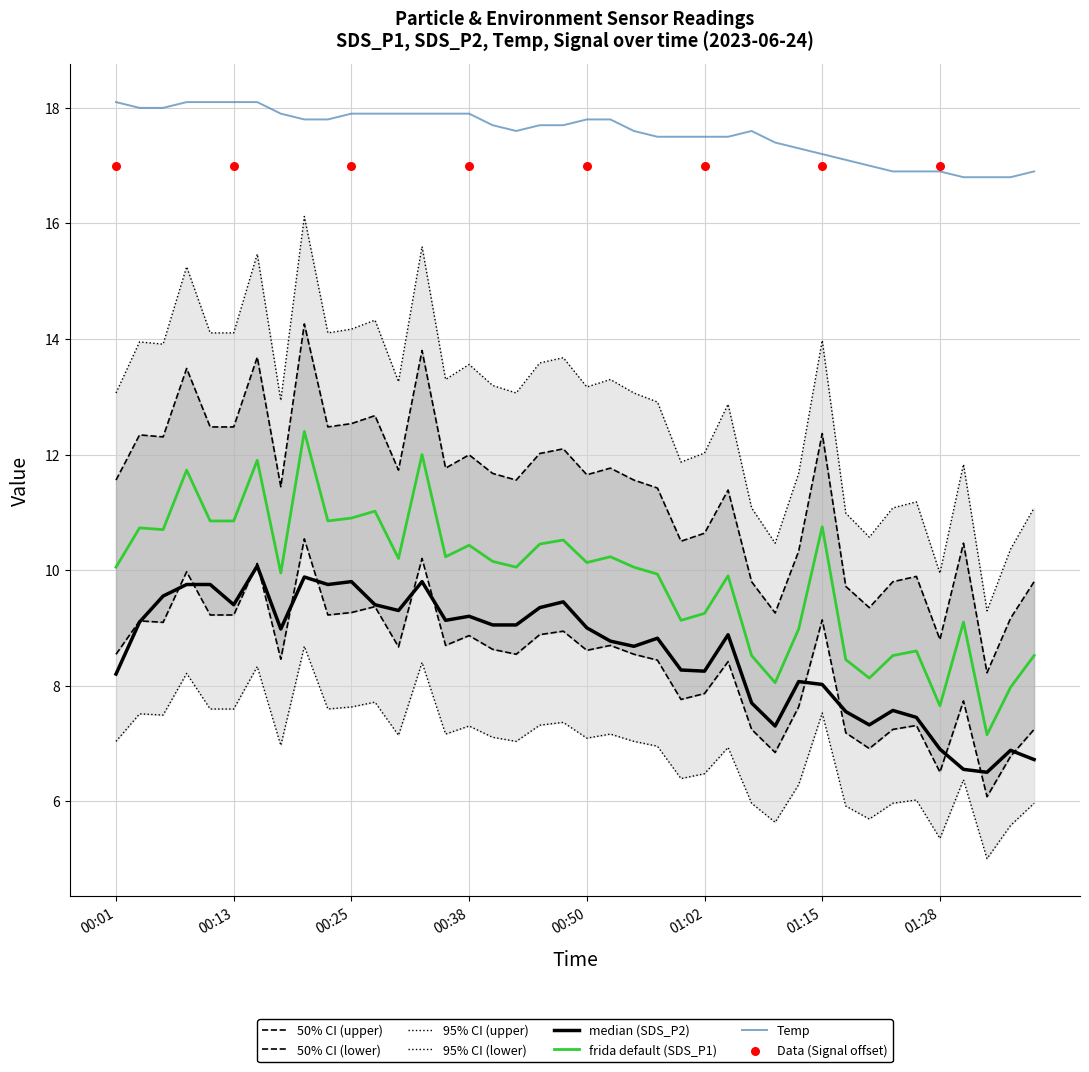

What is the maximum value for Temp?

18.1